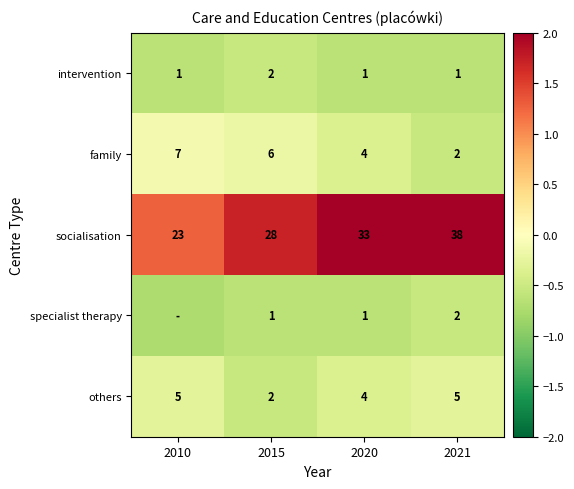

Which category has the lowest value in the family series?

2021